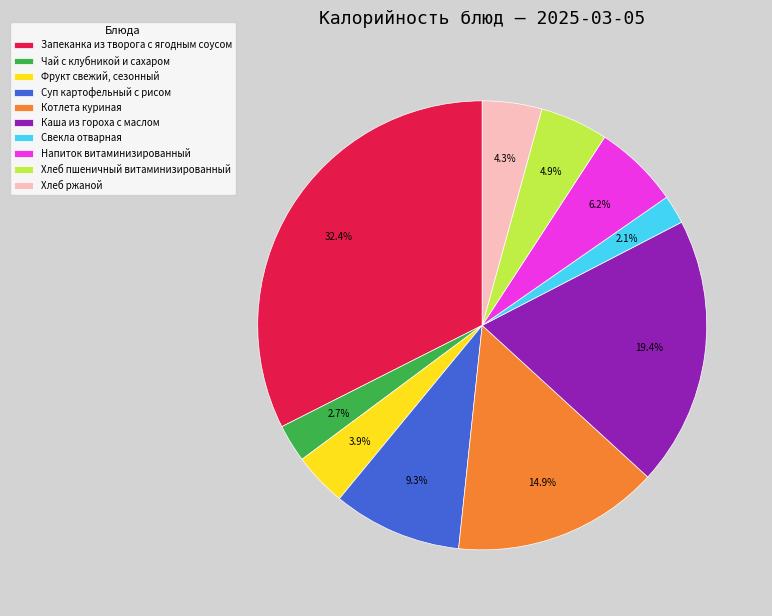

To the nearest percent, what is the average slice percentage?

10%